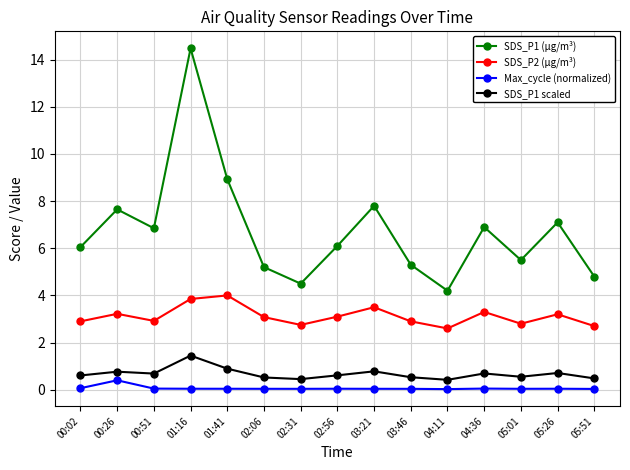

True or false: SDS_P1 scaled and Max_cycle (normalized) cross at least once.

False